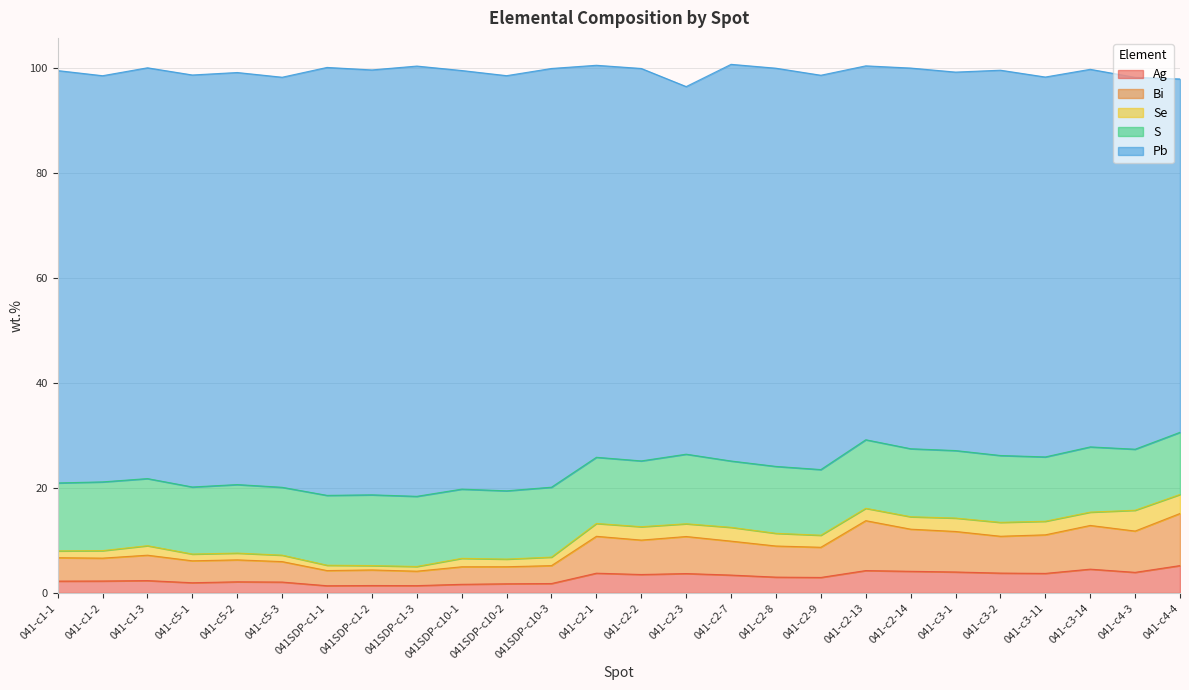

What is the average value of the Bi series?

5.7